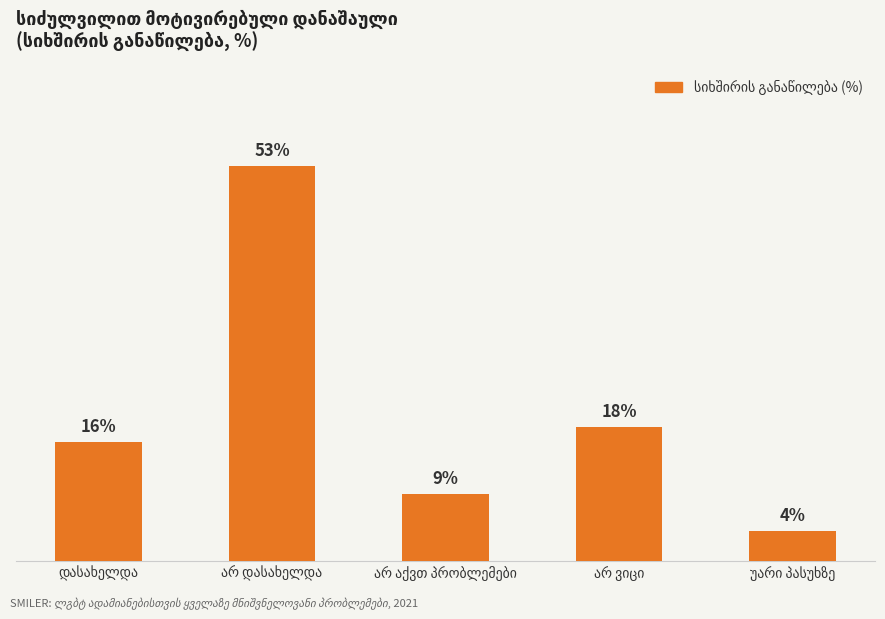

Are the bars horizontal?

No